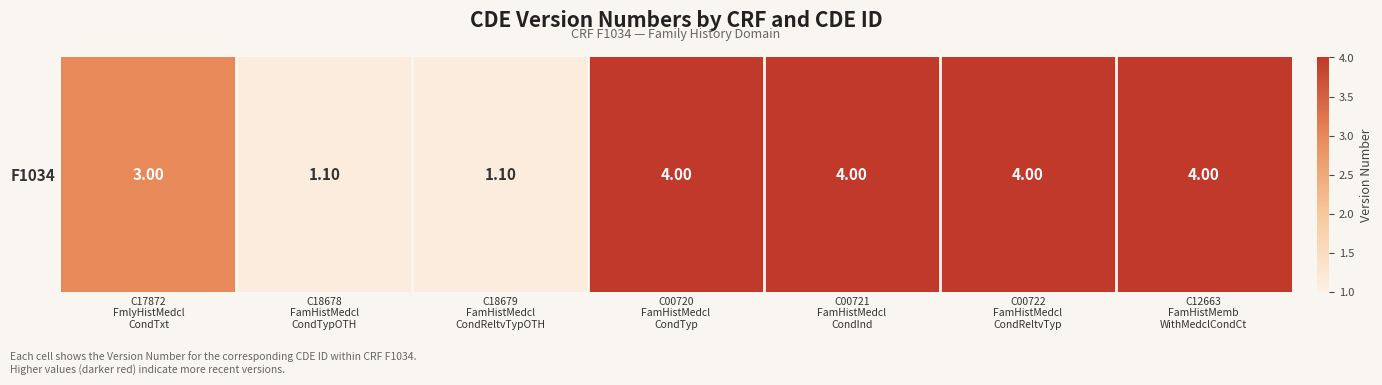

The chart shows a value of 7.2 at C00721
FamHistMedcl
CondInd. True or false?

False